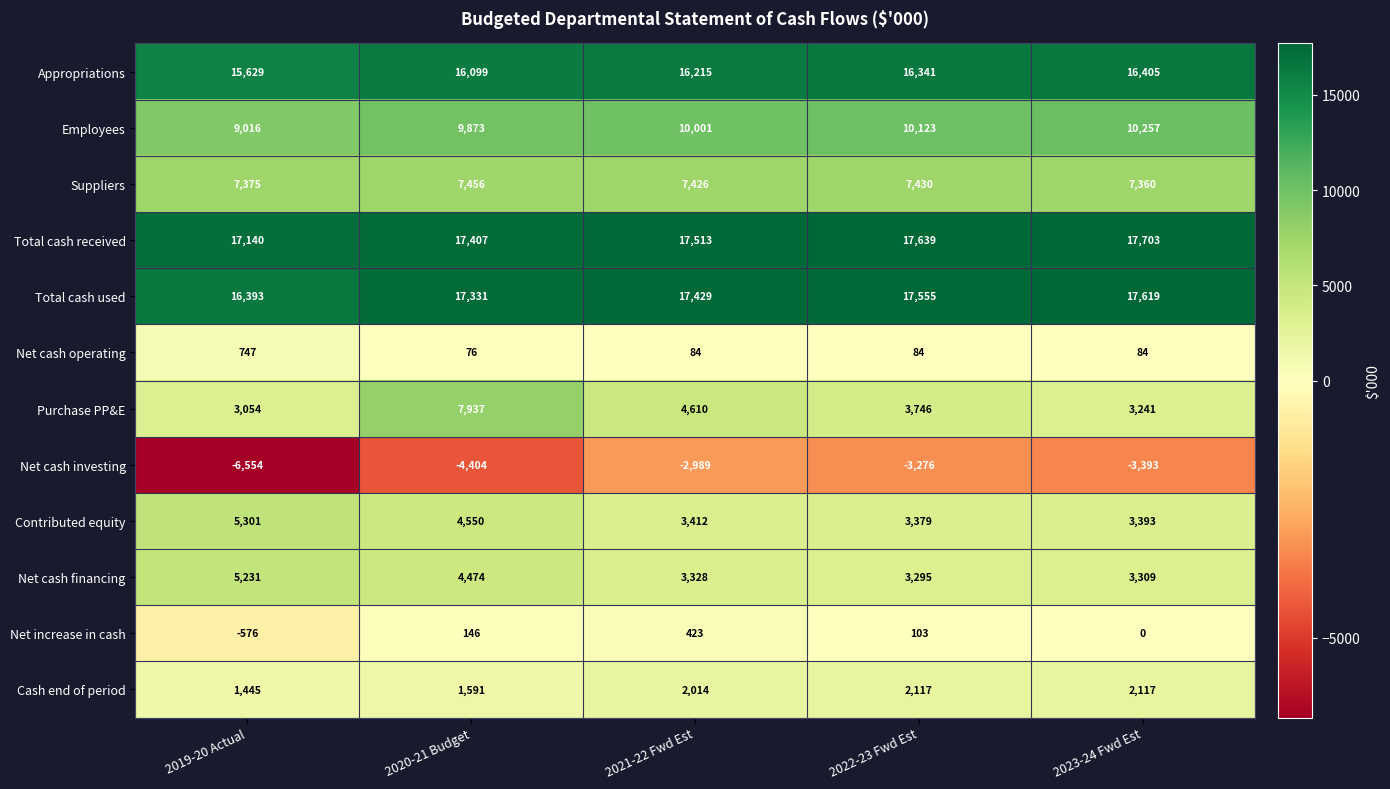

Which series has the widest spread of values?

Purchase PP&E